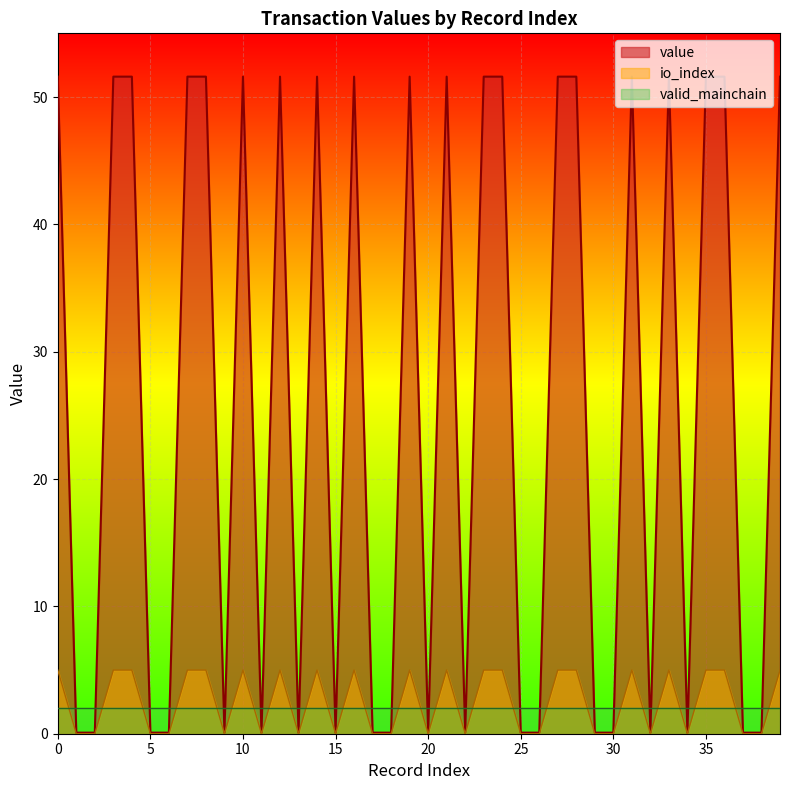

Rank the series by their maximum value, from lowest to highest.

valid_mainchain, io_index, value